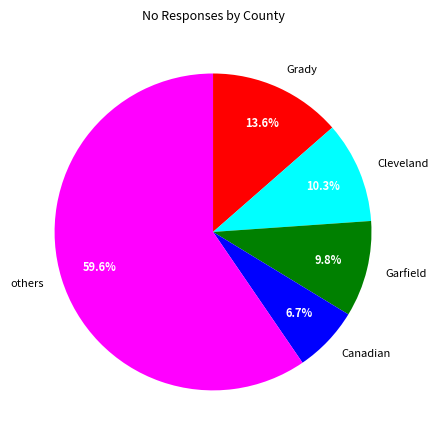

Which slice is the smallest?

Canadian